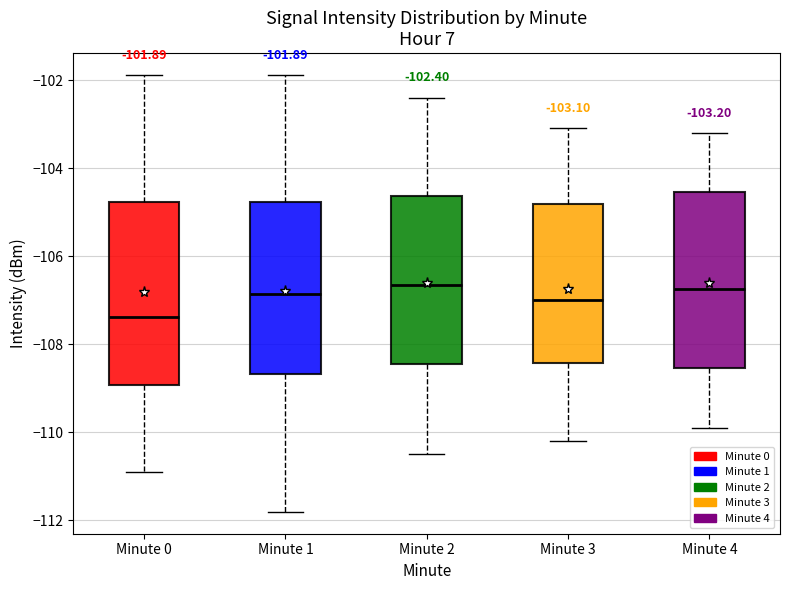

Which box's median line is the lowest?

Minute 0